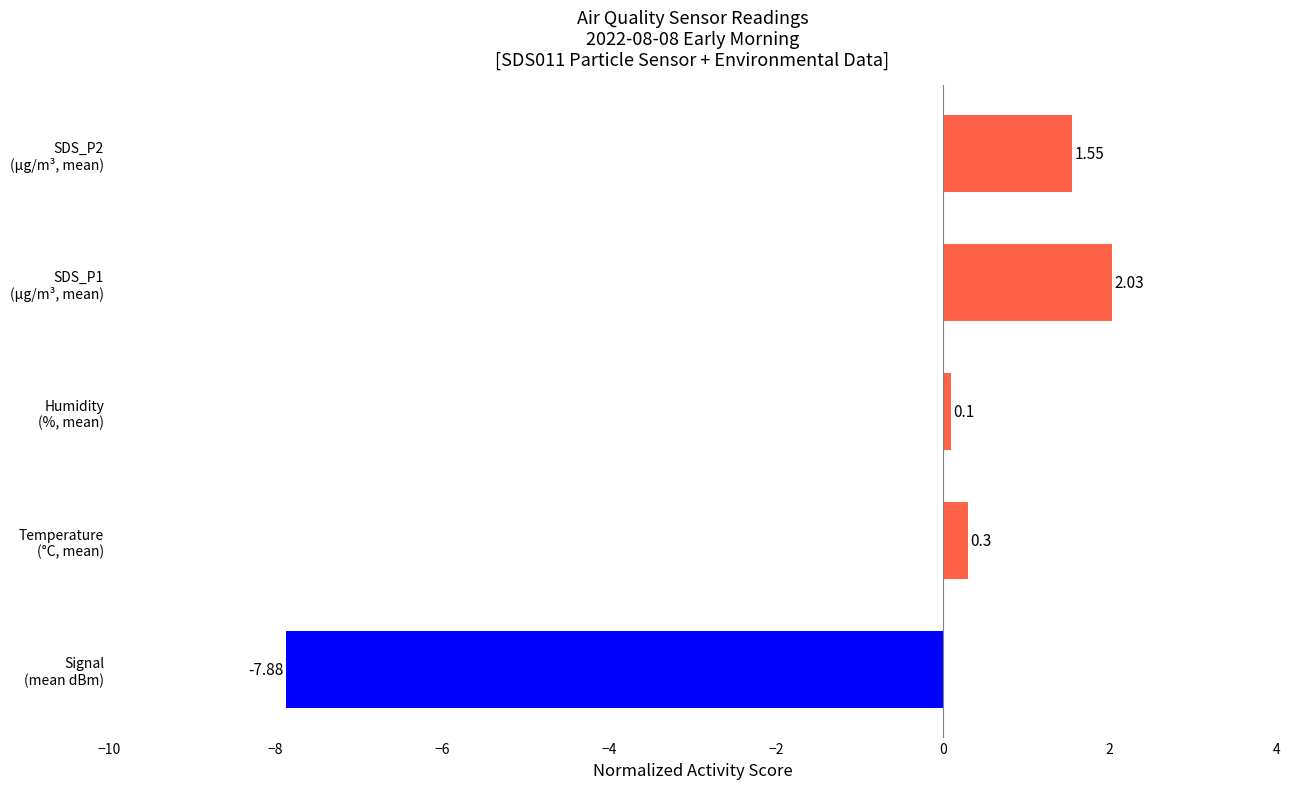

What is the difference between the maximum and second lowest values?

1.9